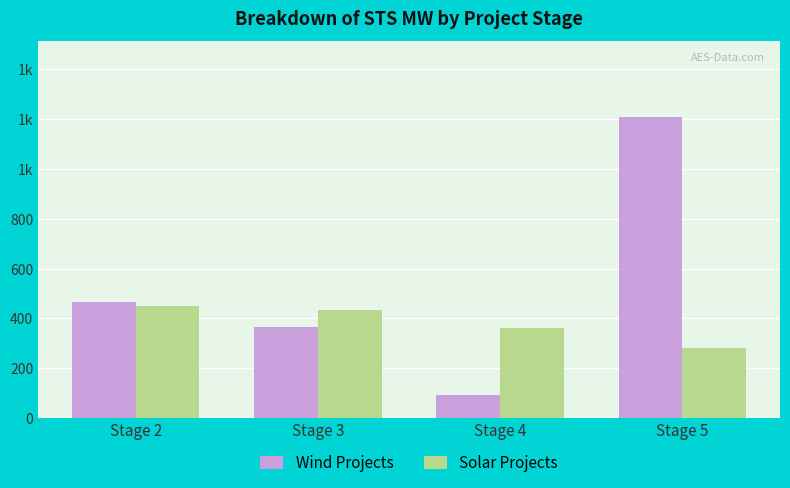

What are all the series names shown in the legend?

Wind Projects, Solar Projects